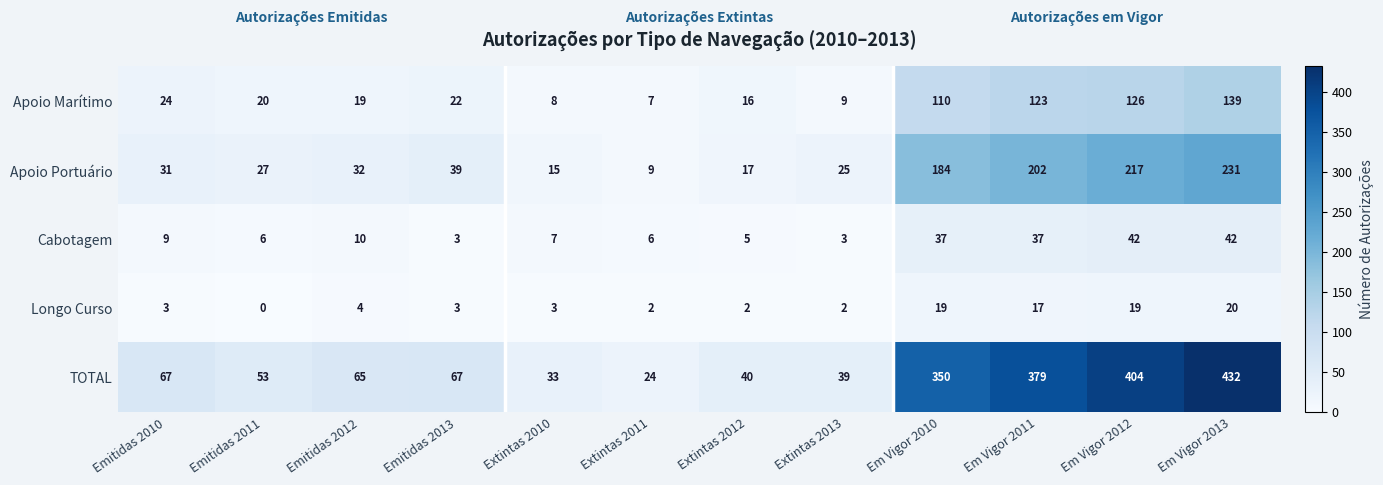

Between Em Vigor 2010 and Em Vigor 2013, which series saw the biggest shift?

TOTAL